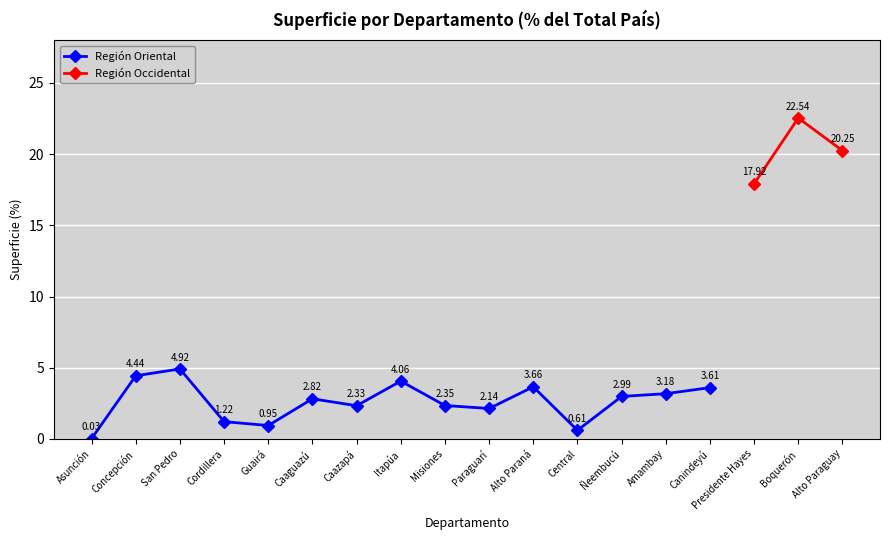

Where is Región Occidental nearest to the value 20?

Alto Paraguay